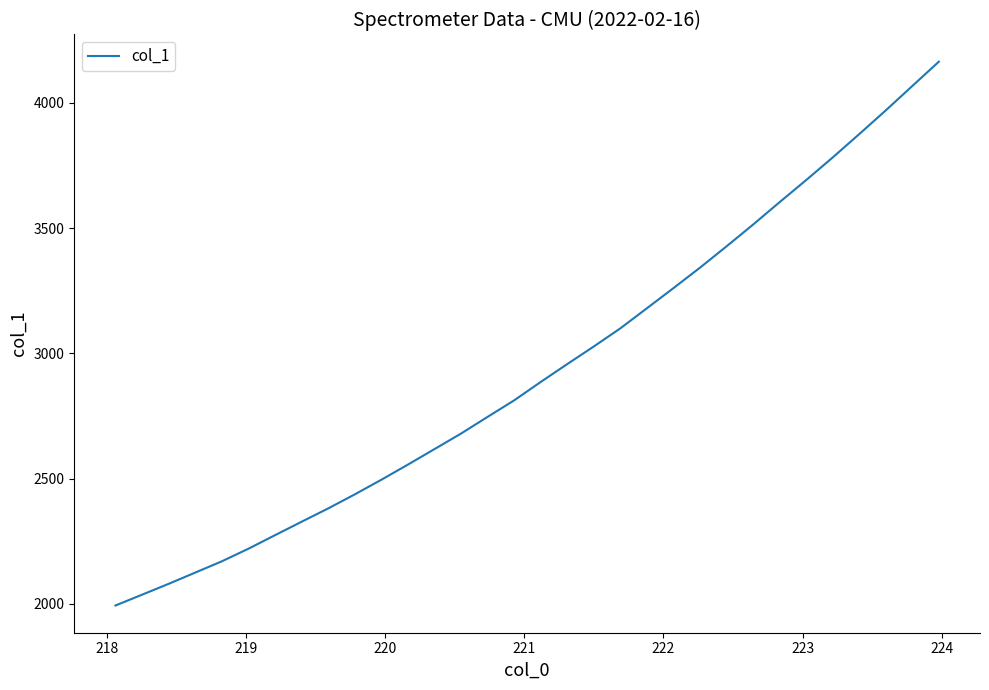

What is the minimum value shown in the chart?

1993.5